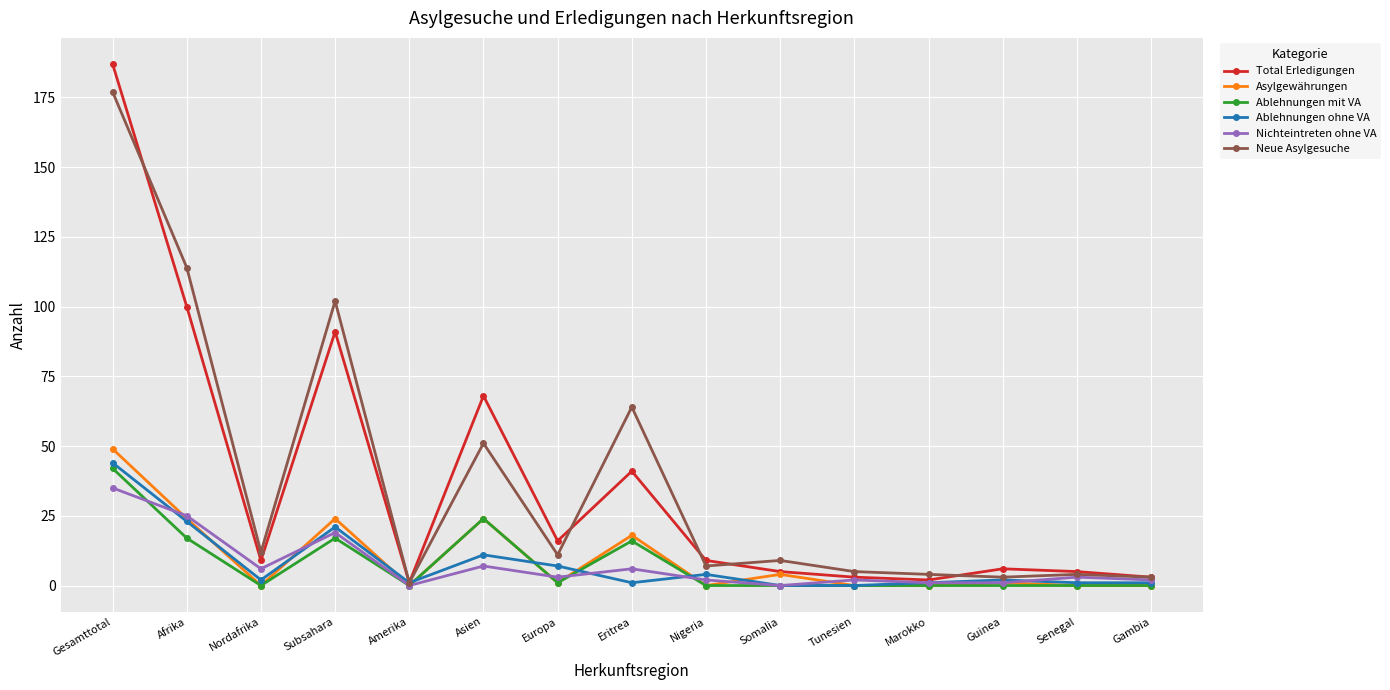

Is the value of Asylgewährungen at Afrika greater than the value of Ablehnungen ohne VA at Amerika?

Yes